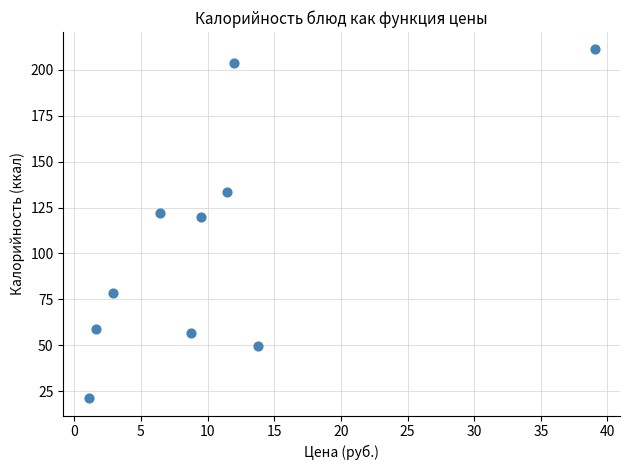

What Y value in the scatter plot is closest to 116?

119.6